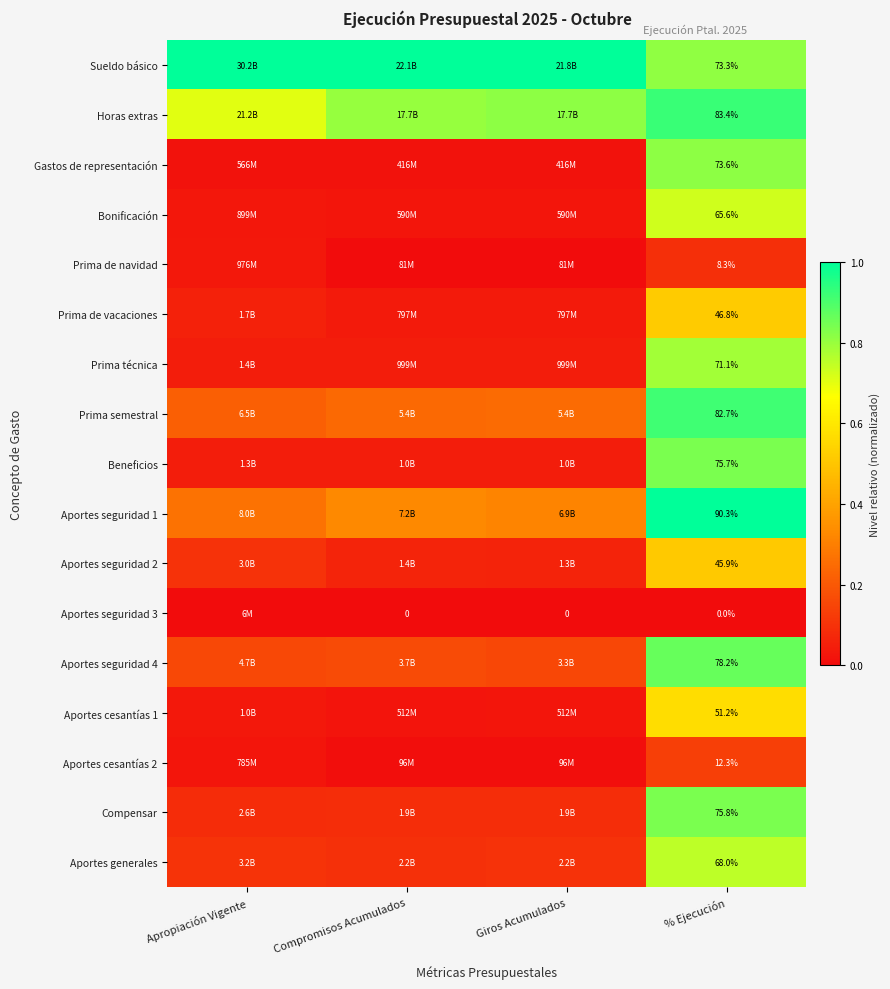

Is the value of Compensar at % Ejecución greater than the value of Beneficios at % Ejecución?

Yes